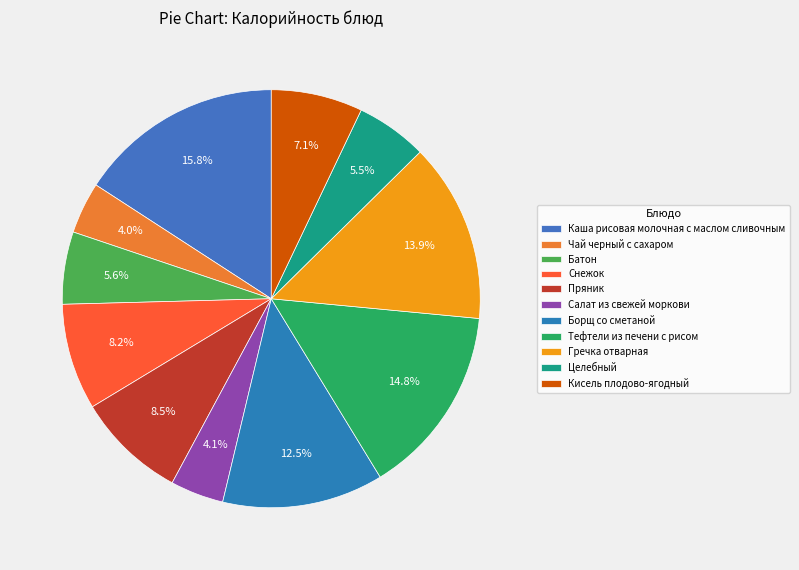

To the nearest percent, what is the difference between the largest and smallest slice percentages?

12%